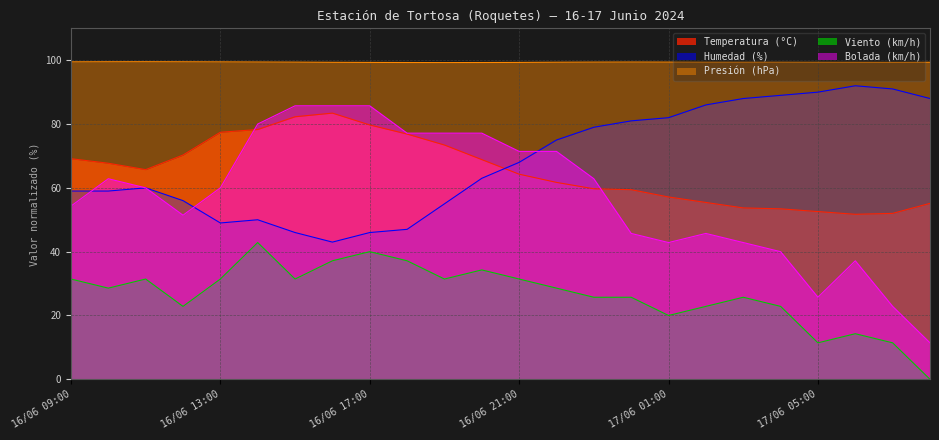

What is the average value of the Bolada (km/h) series?

57.4